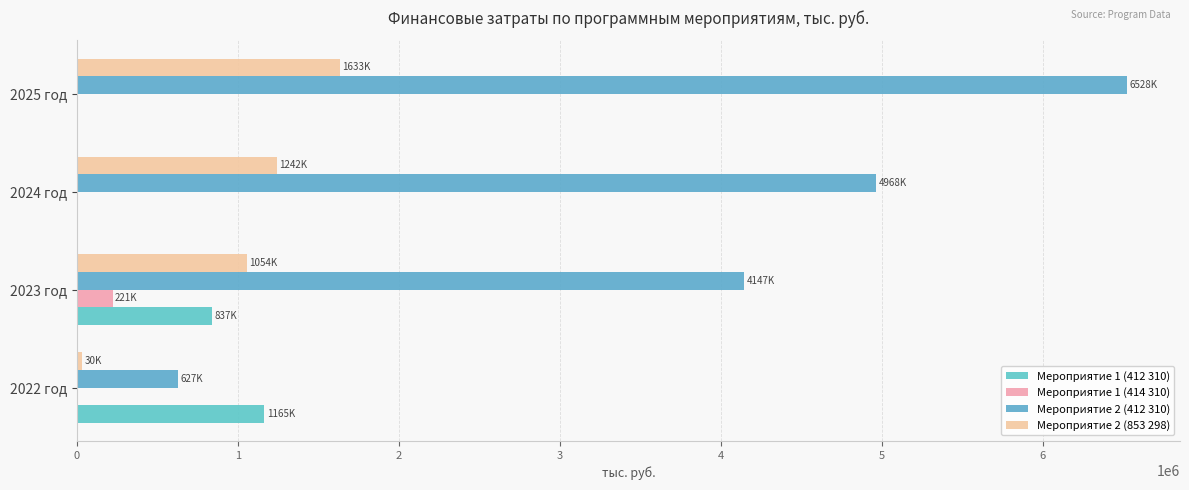

How many series are shown in this chart?

4